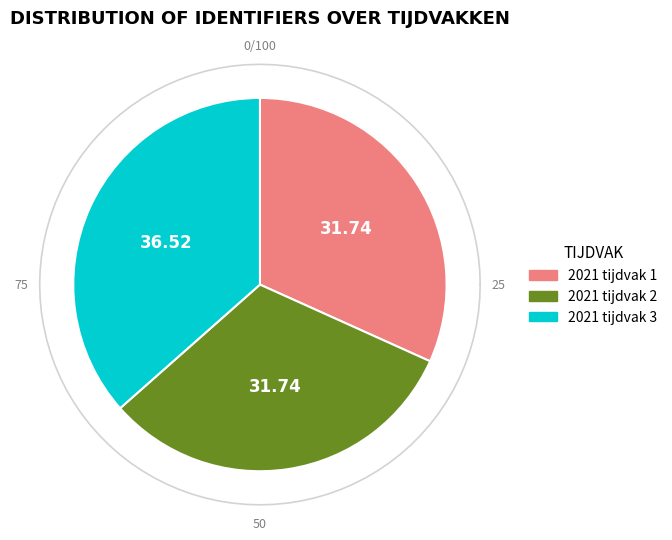

Is there any slice that represents more than half of the pie?

No